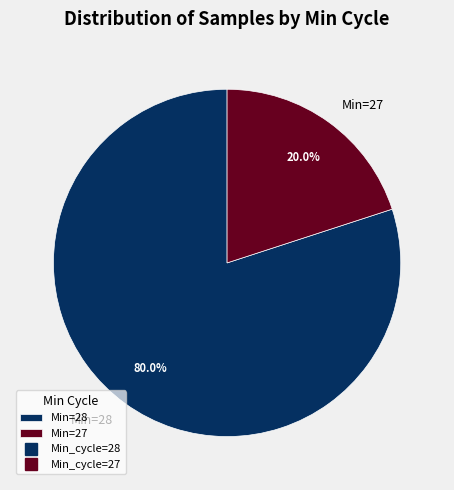

How many slices are in this pie chart?

2